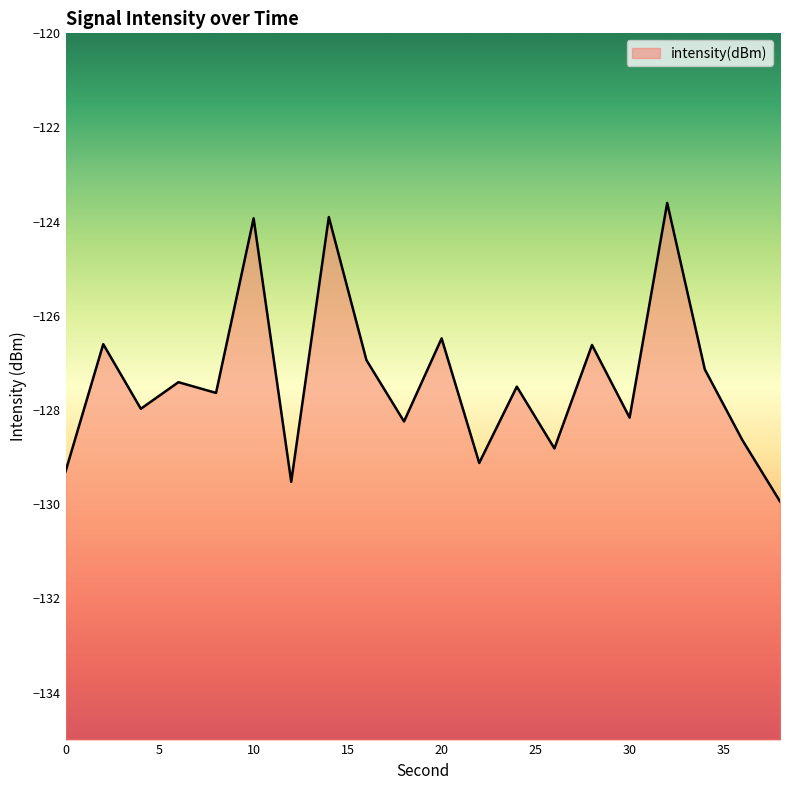

Count the number of data series in this chart.

1